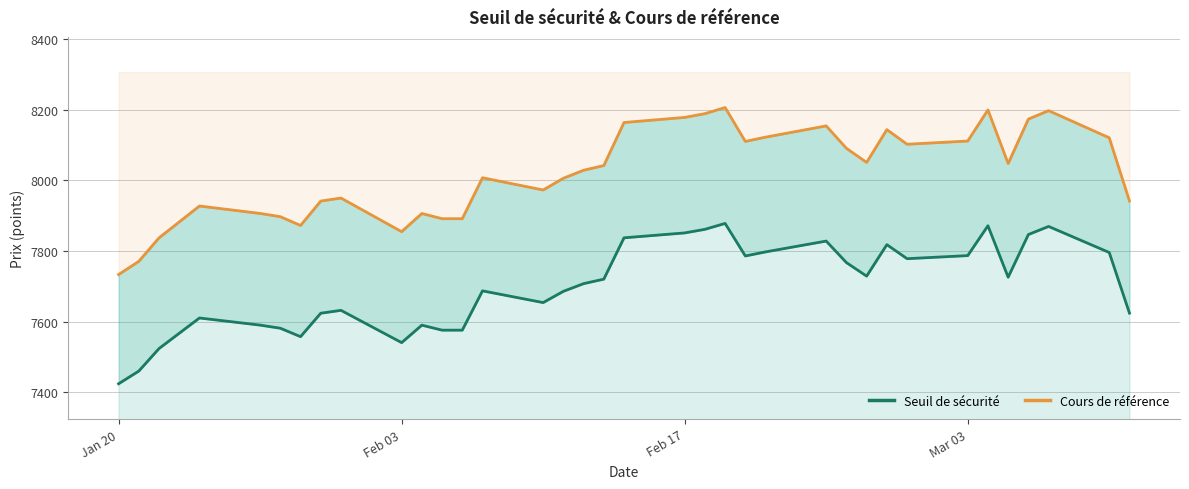

What is the value of the Seuil de sécurité point at the 1st from the left?

7424.2